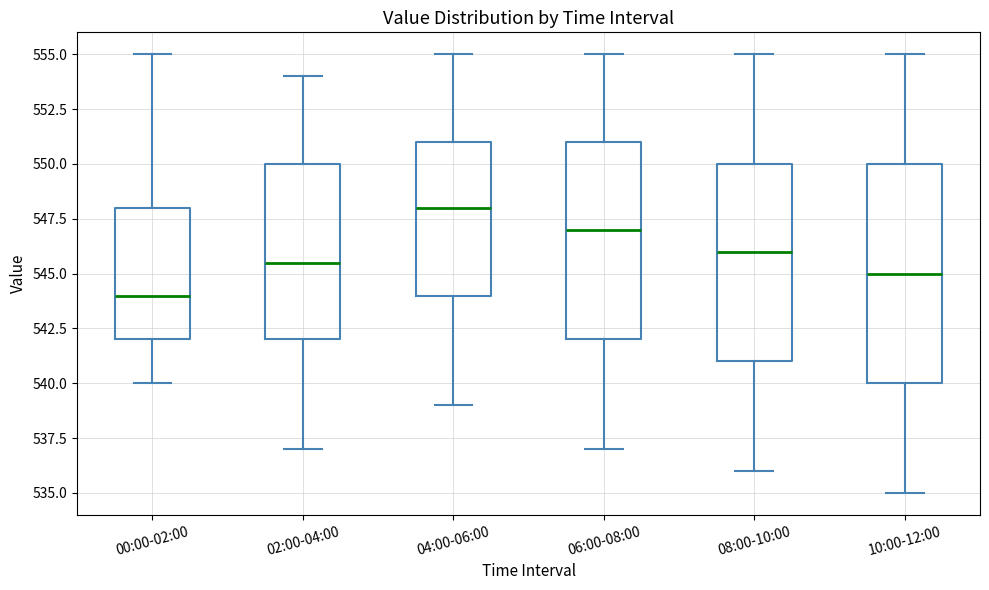

Which box's median line is the lowest?

00:00-02:00